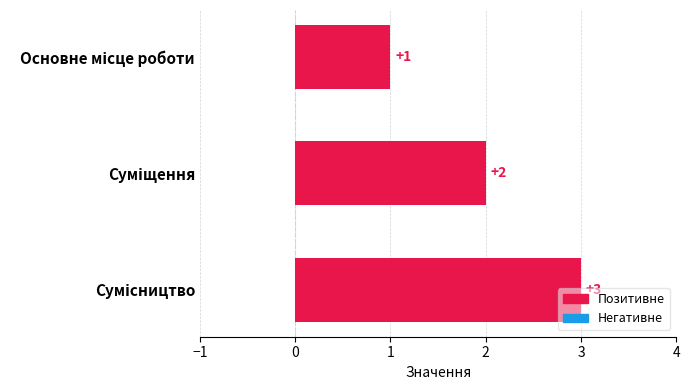

What is the maximum value shown in the chart?

3